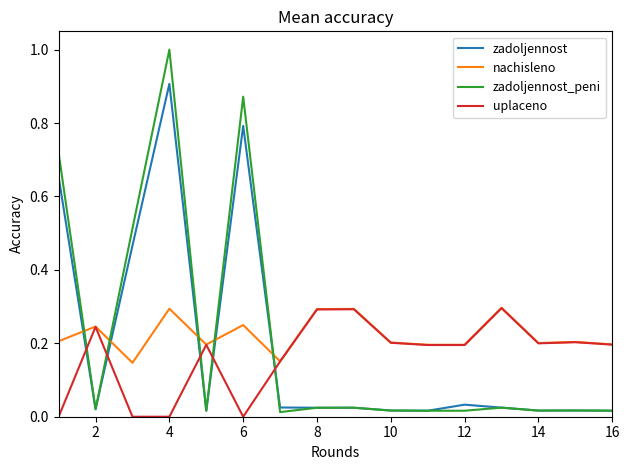

What is the maximum value for uplaceno?

0.3